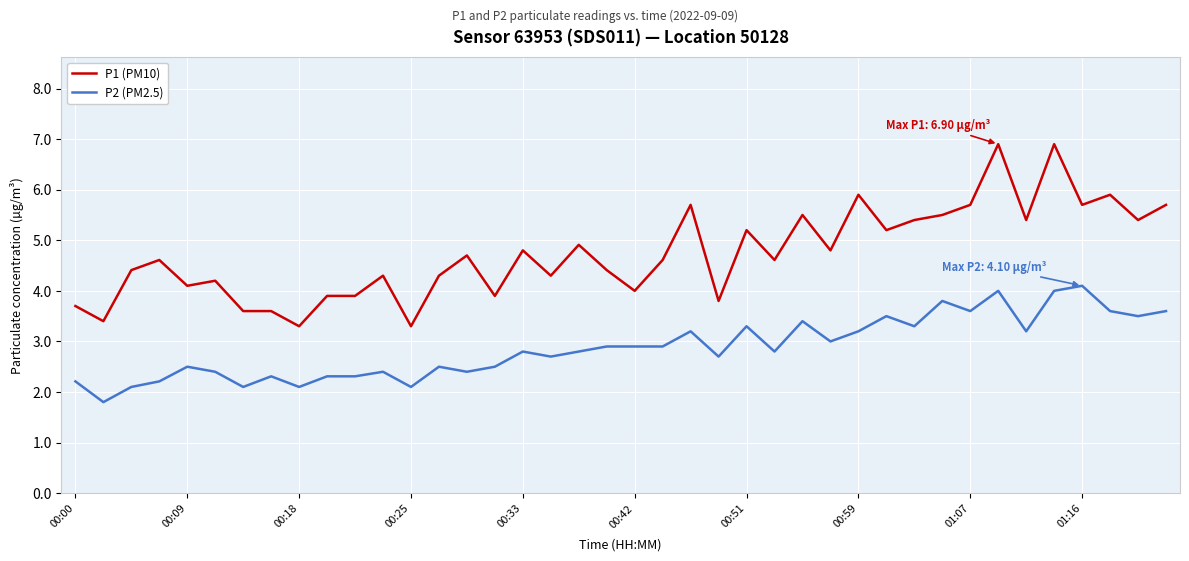

True or false: P1 (PM10) and P2 (PM2.5) intersect in this chart.

False